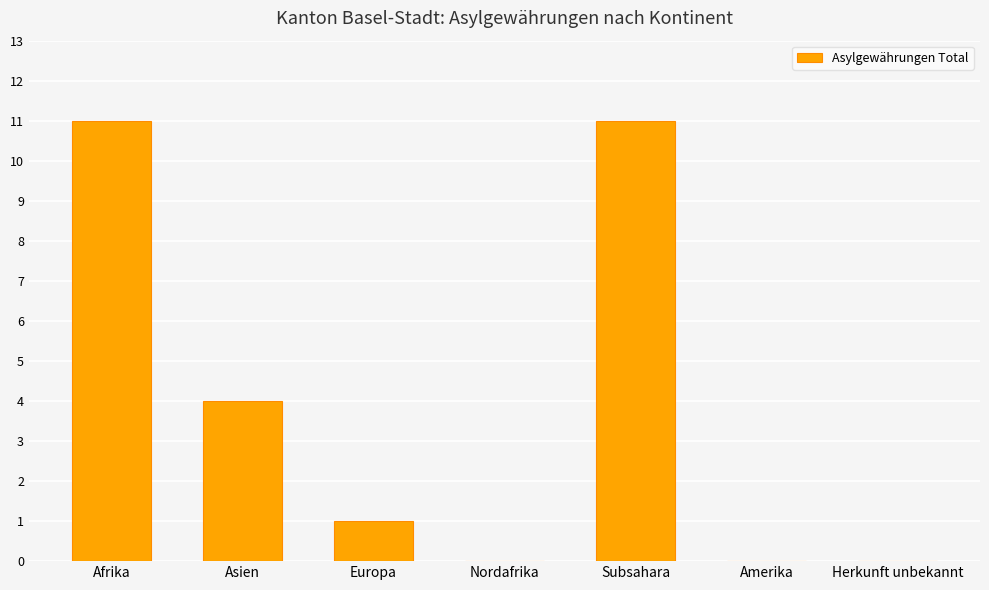

What is the average value?

4